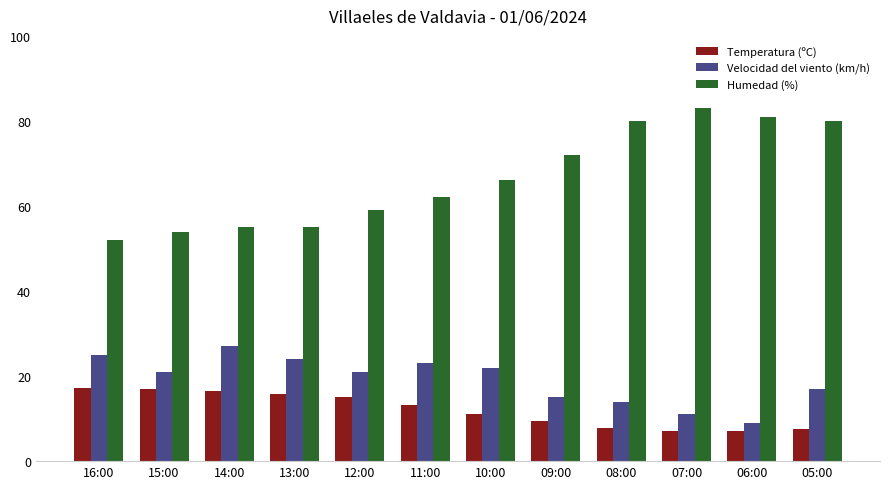

What is the label of the 4th bar from the left?

13:00